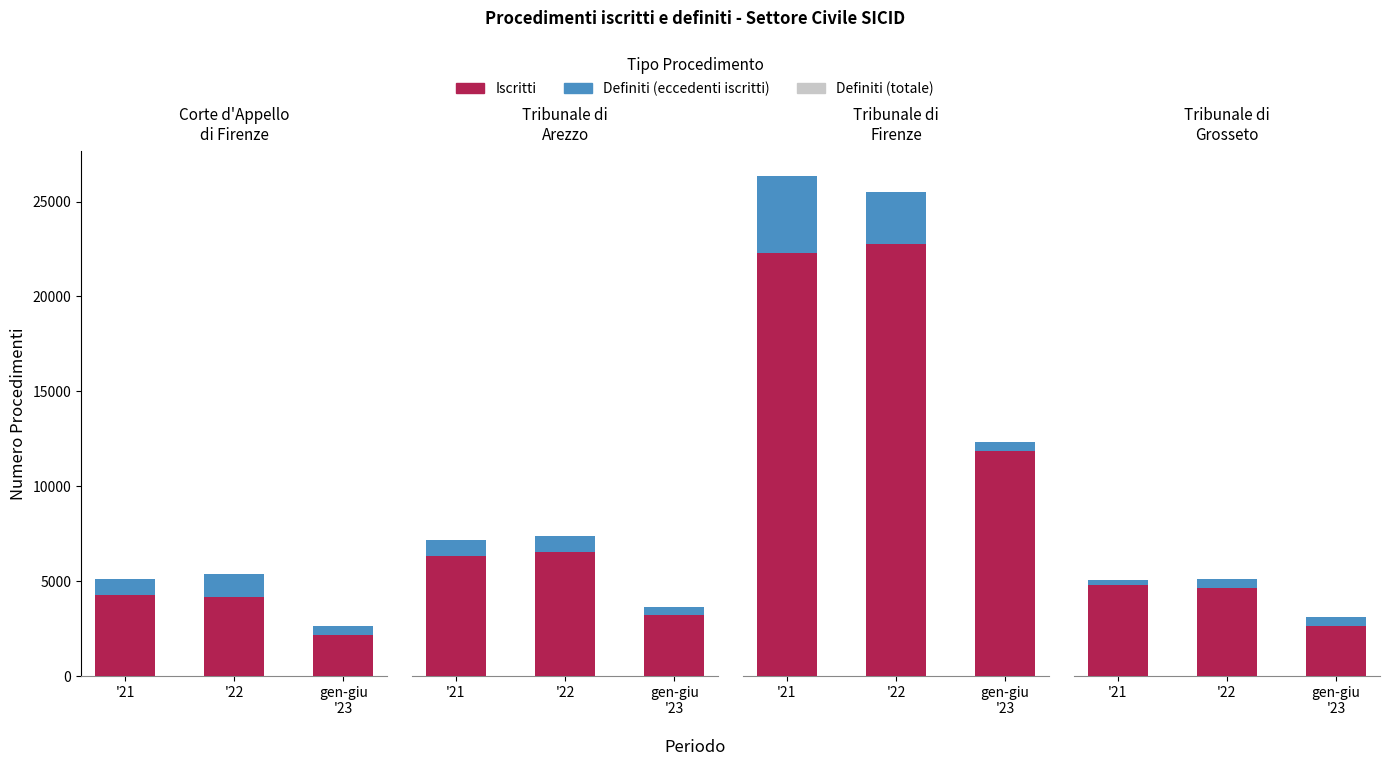

Does the chart contain any negative values?

No